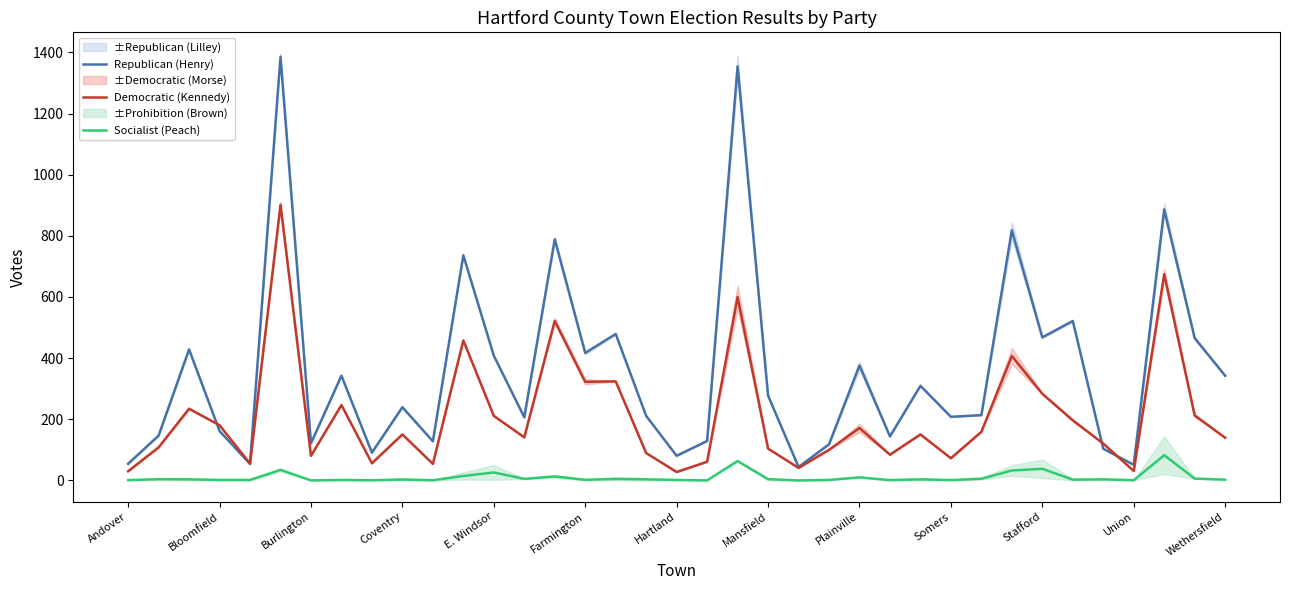

Which series has the largest total across all categories?

Republican (Henry)